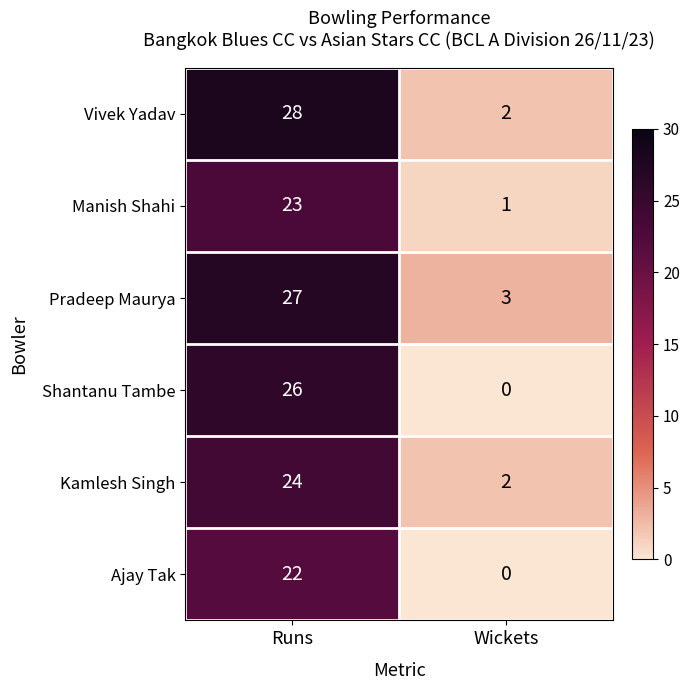

What is the spread (max minus min) of values at Wickets?

3